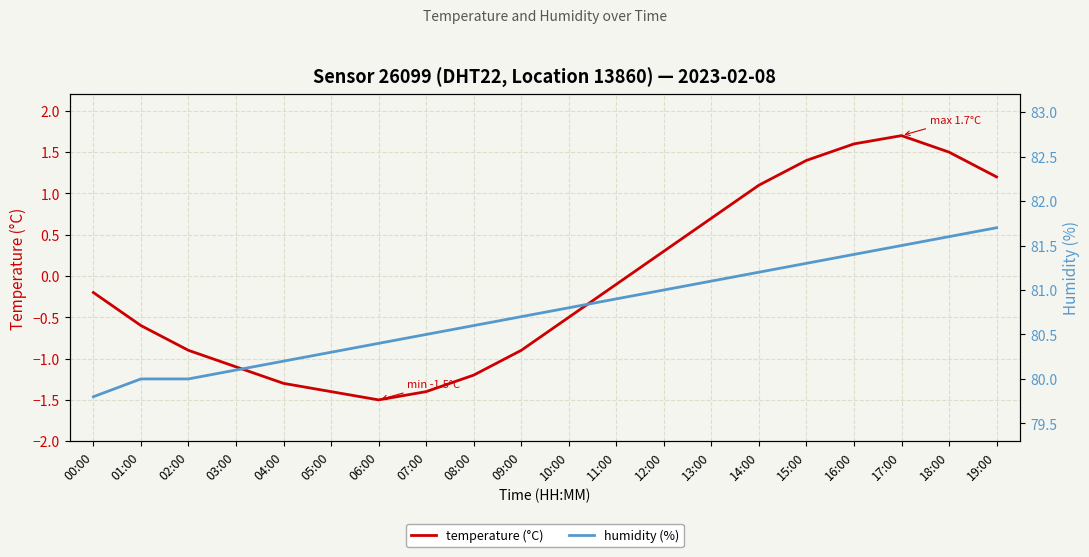

How many values in the humidity (%) series are below 80?

1